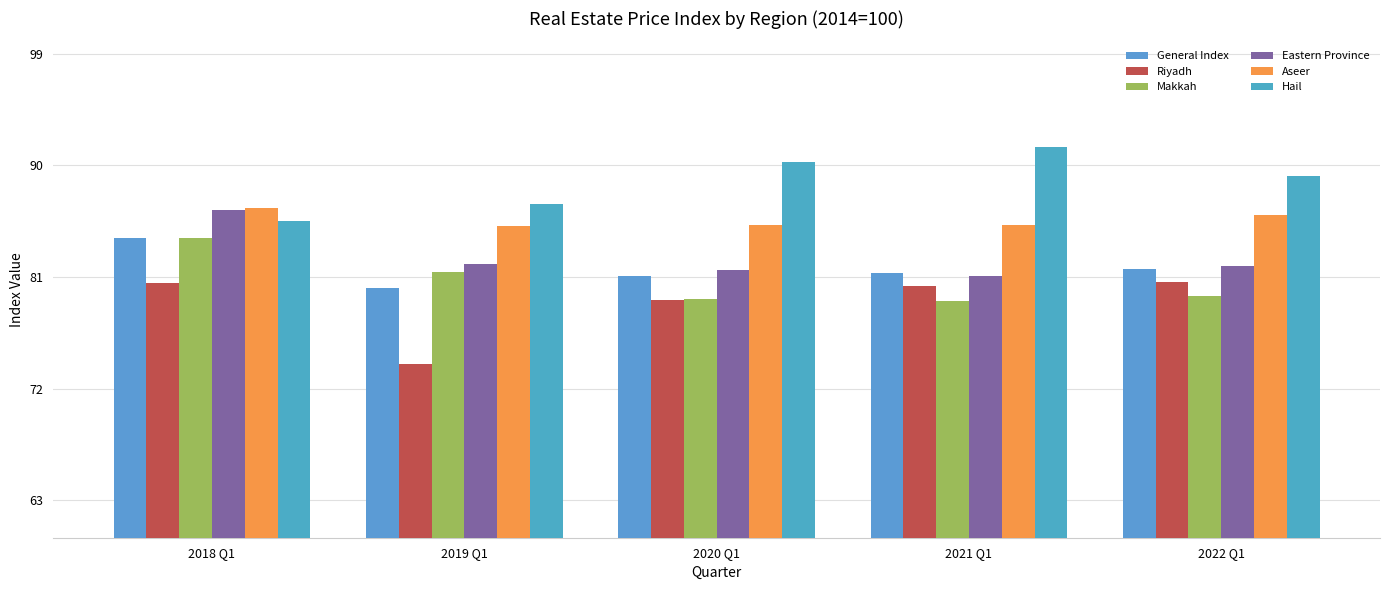

Is it true that Makkah equals 81.4 at 2019 Q1?

True